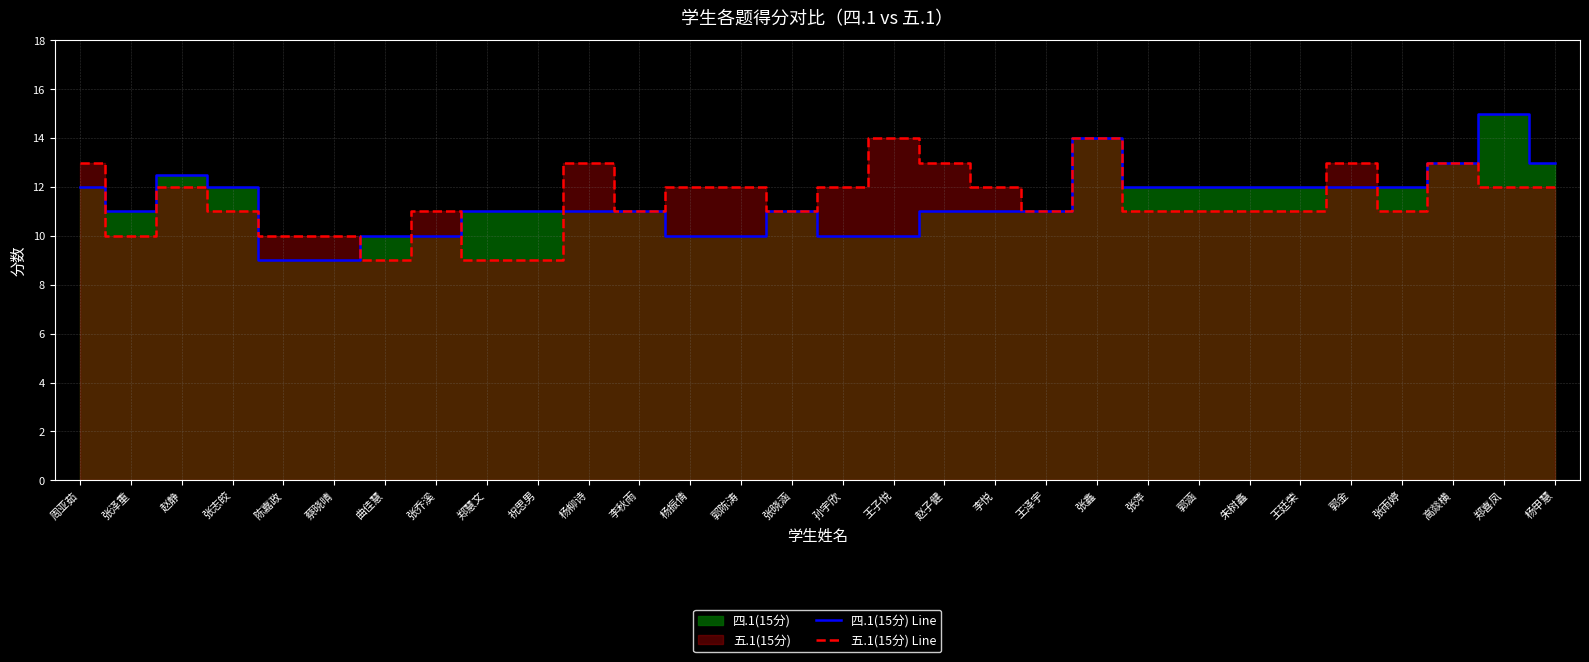

At which label is 五.1(15分) Line closest to 11?

张志皎